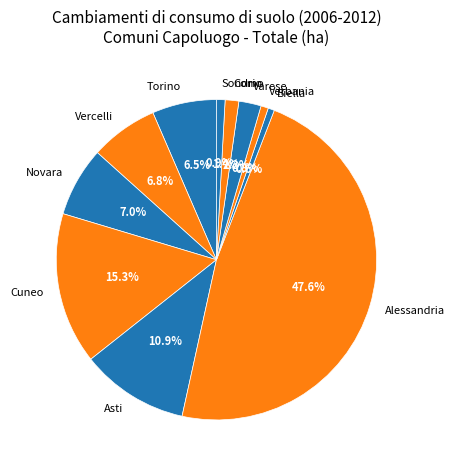

Does any single category account for the majority?

No